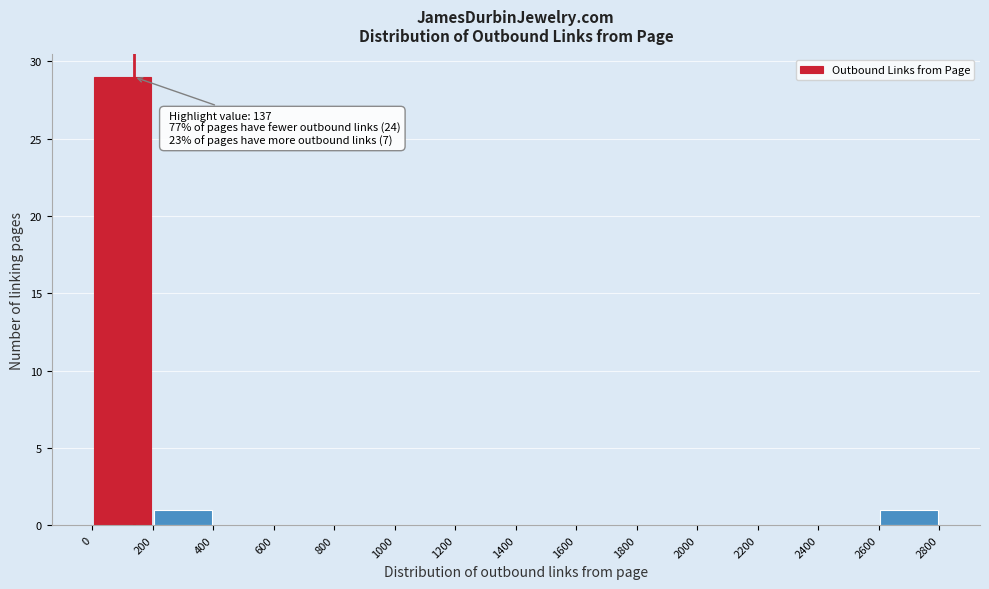

Which range on the x-axis has the tallest bar?

0 to 200